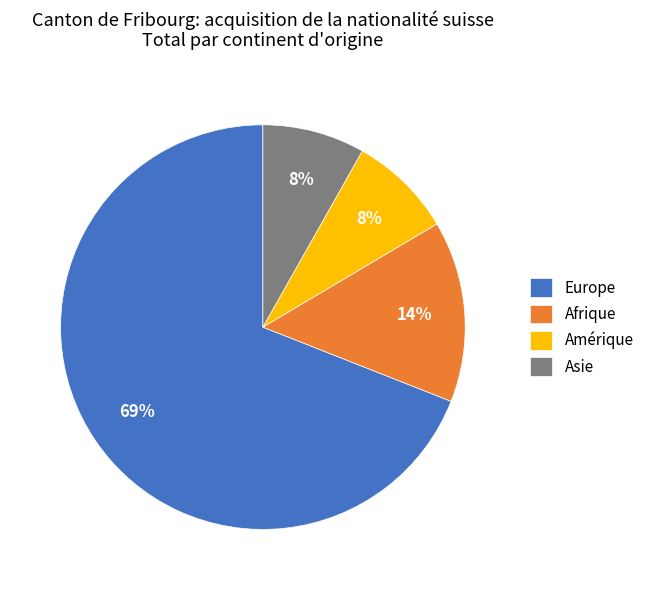

Which slice is the largest?

Europe